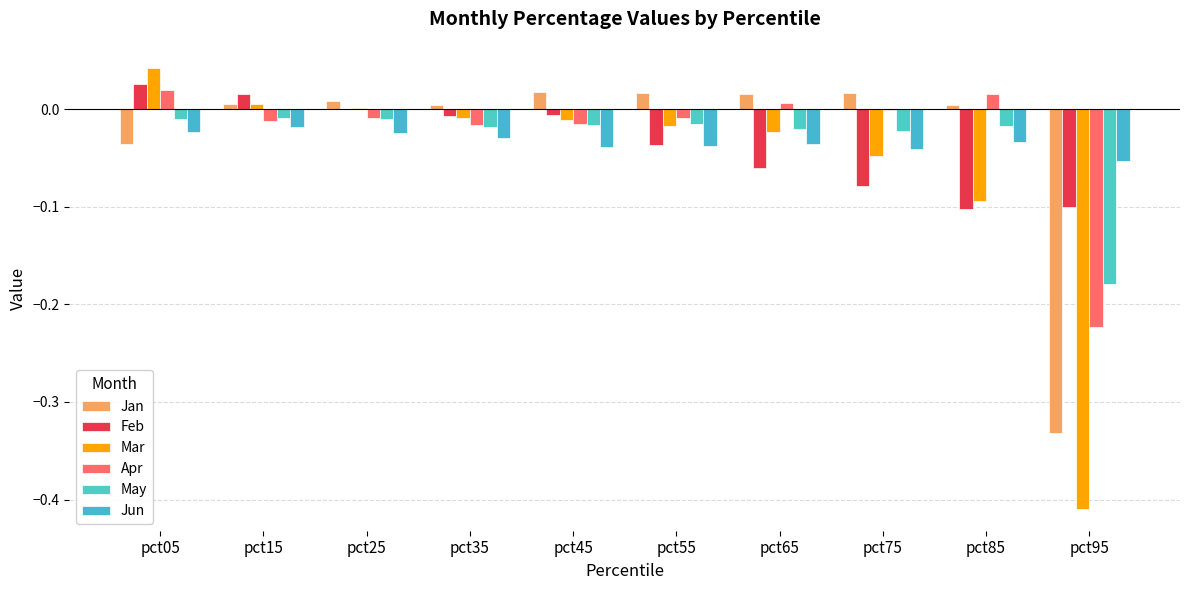

What is the spread (max minus min) of values at pct85?

0.1